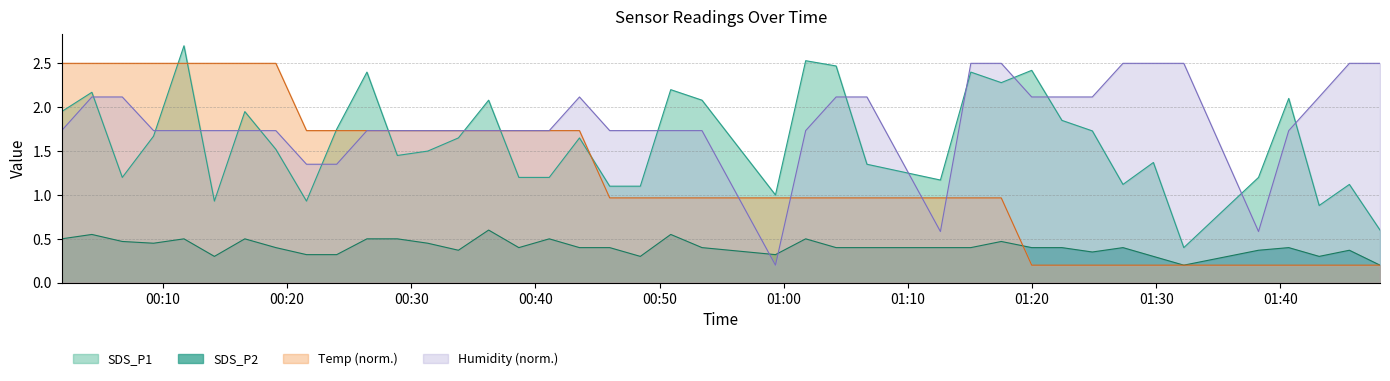

How many distinct data groups are displayed?

4